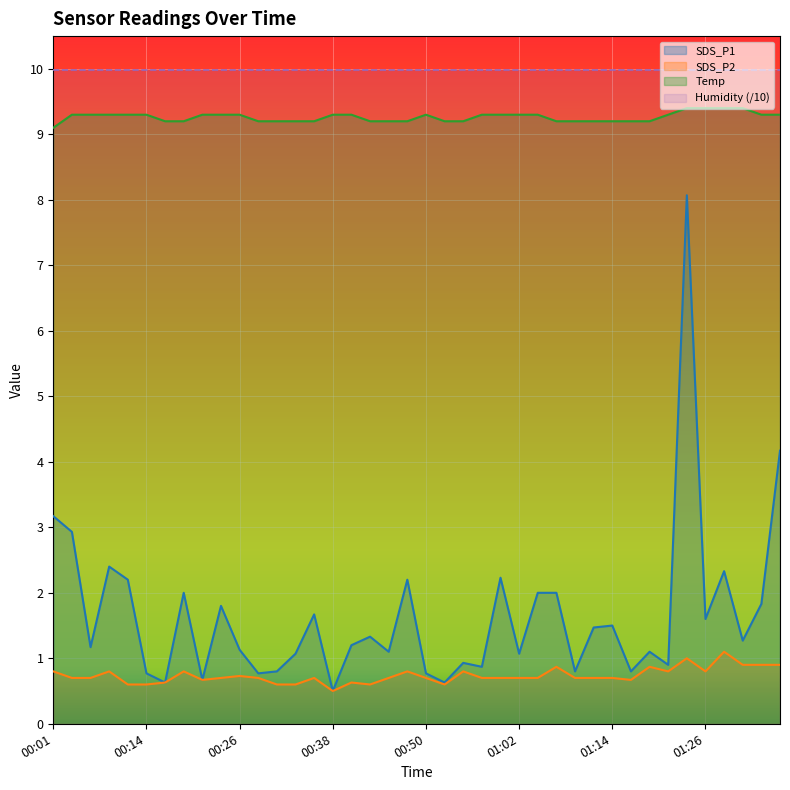

Which series has the largest range (max minus min)?

SDS_P1